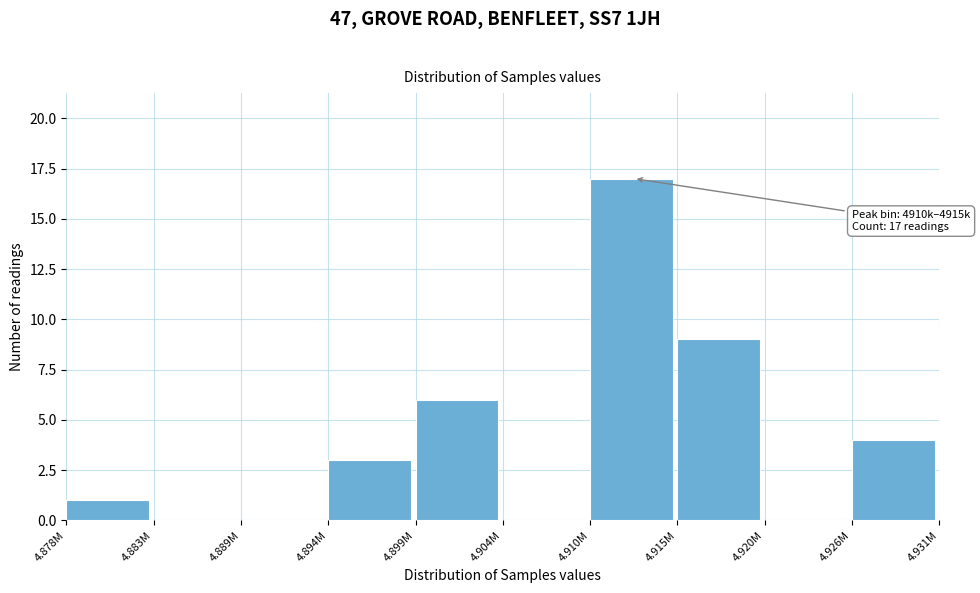

Reading right to left, extract all data points from this chart.

4.926M=4	4.920M=0	4.915M=9	4.910M=17	4.904M=0	4.899M=6	4.894M=3	4.889M=0	4.883M=0	4.878M=1